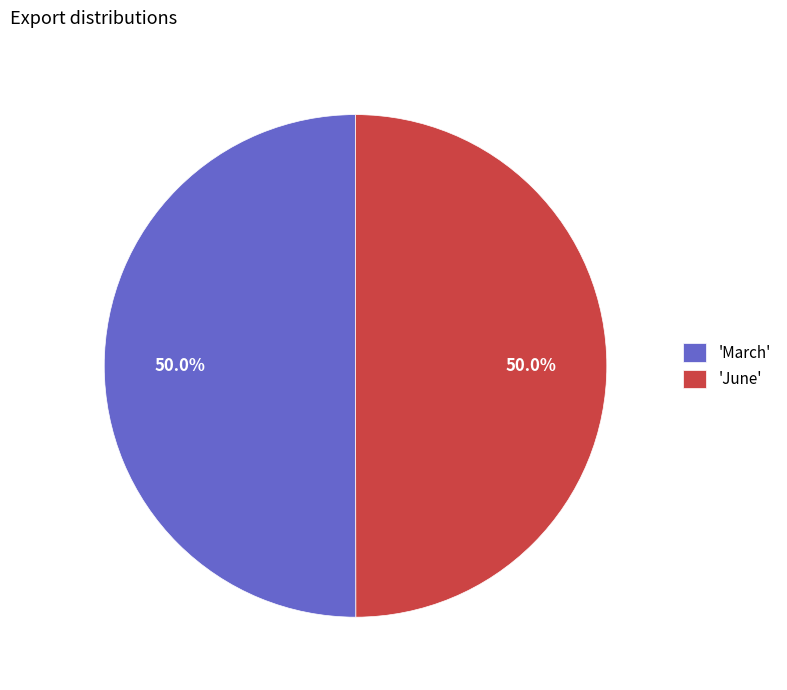

What is the ratio of the value at 'June' to the value at 'March'?

1.0